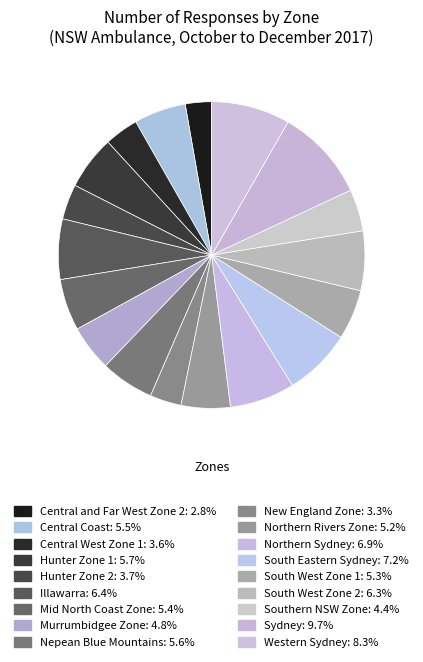

Which slice is the largest?

Sydney